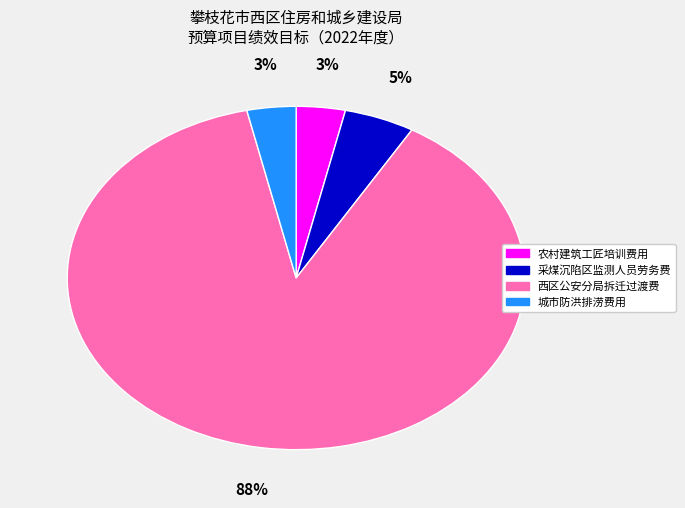

What percentage is the 城市防洪排涝费用 slice, to the nearest percent?

3%